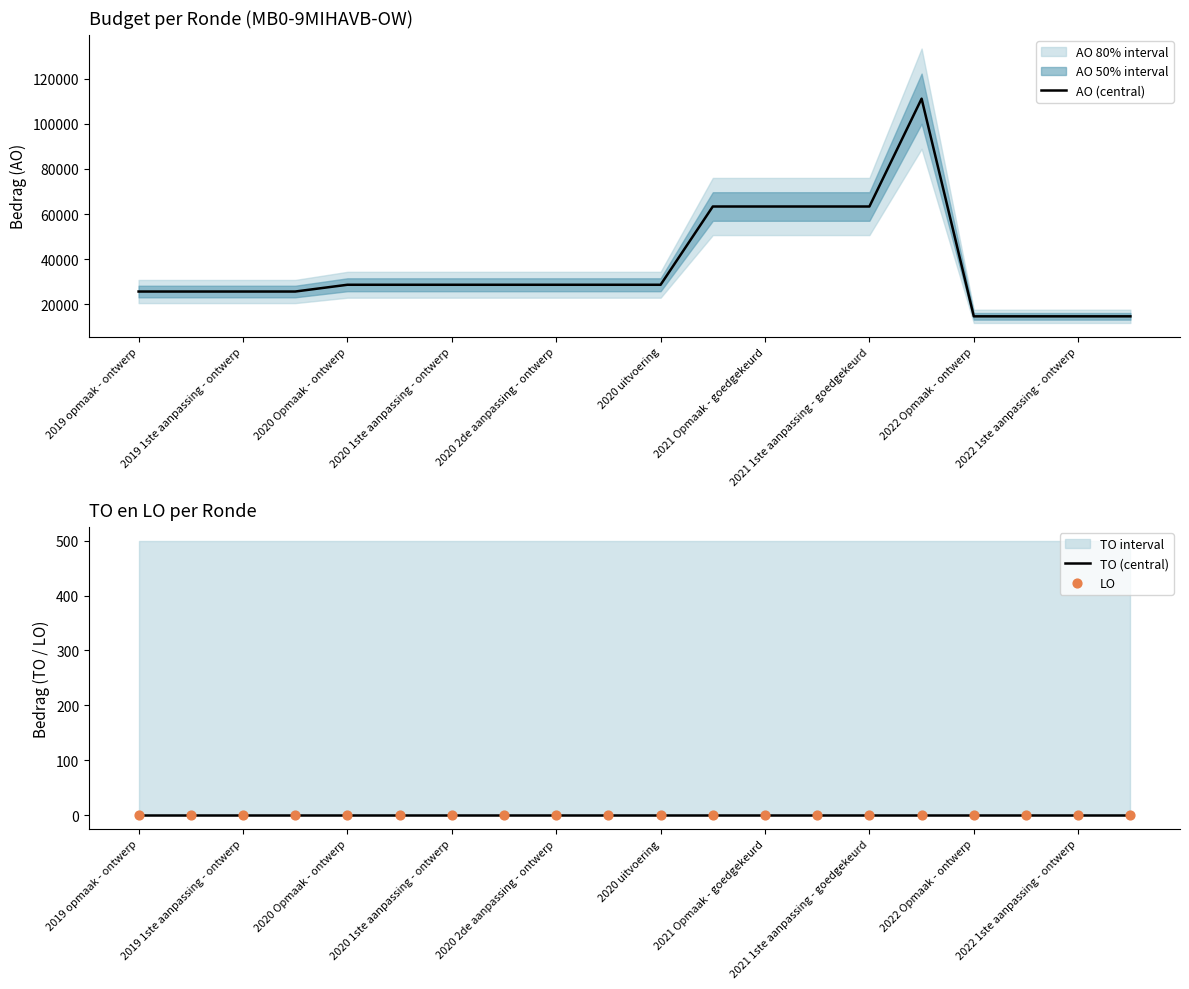

Which series reaches the minimum Y coordinate?

TO (central)